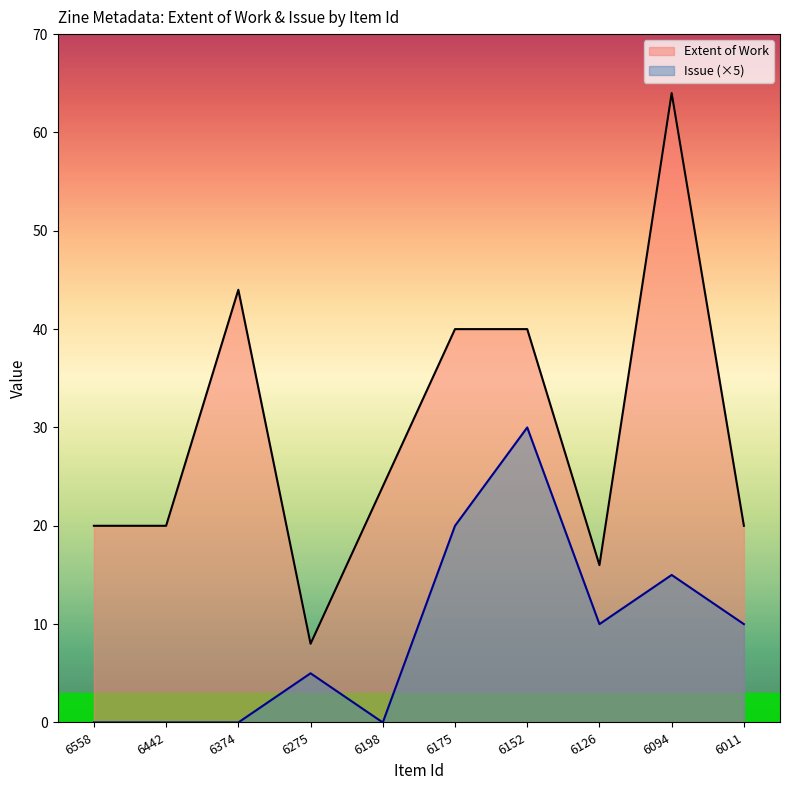

At which label does Extent of Work reach its minimum?

6275